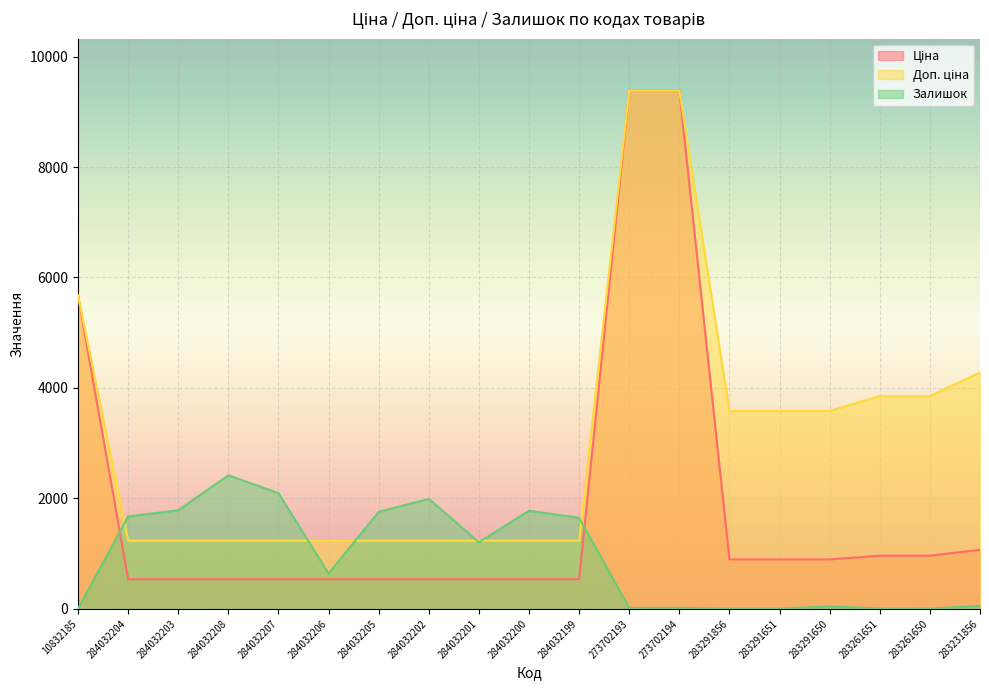

Count the number of categories in the chart.

19